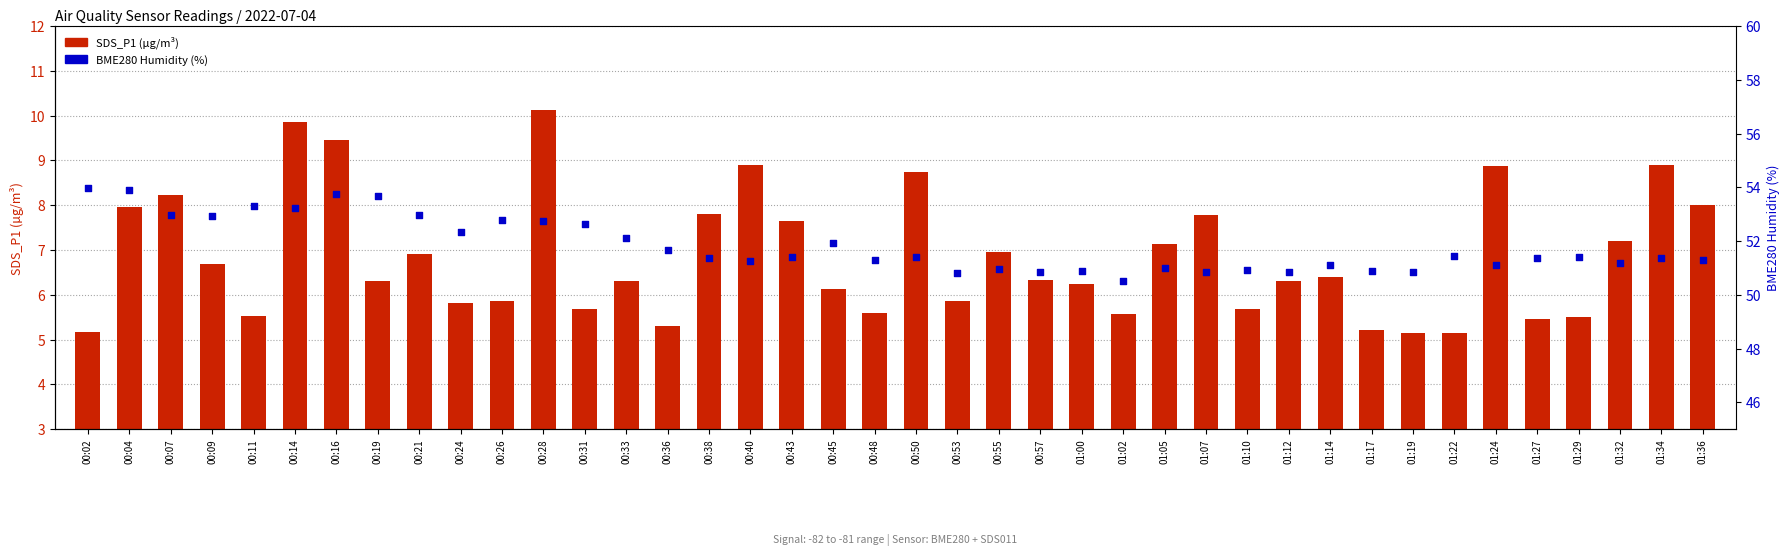

At which category is the sum across all series the highest?

00:16